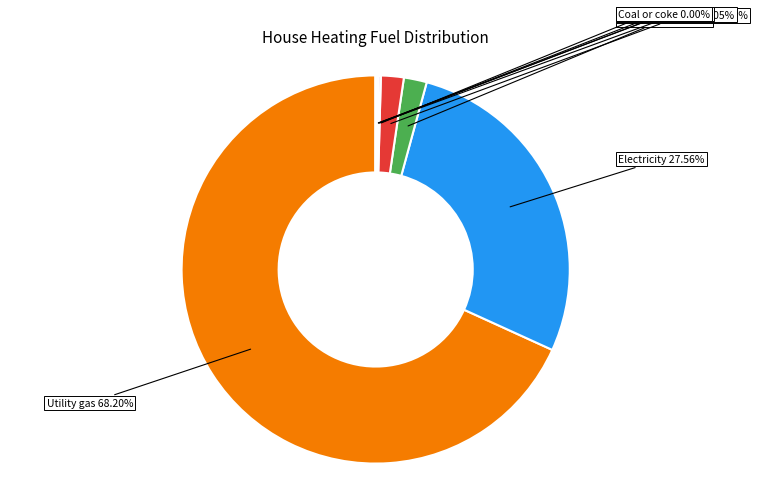

How many segments does this pie chart have?

9